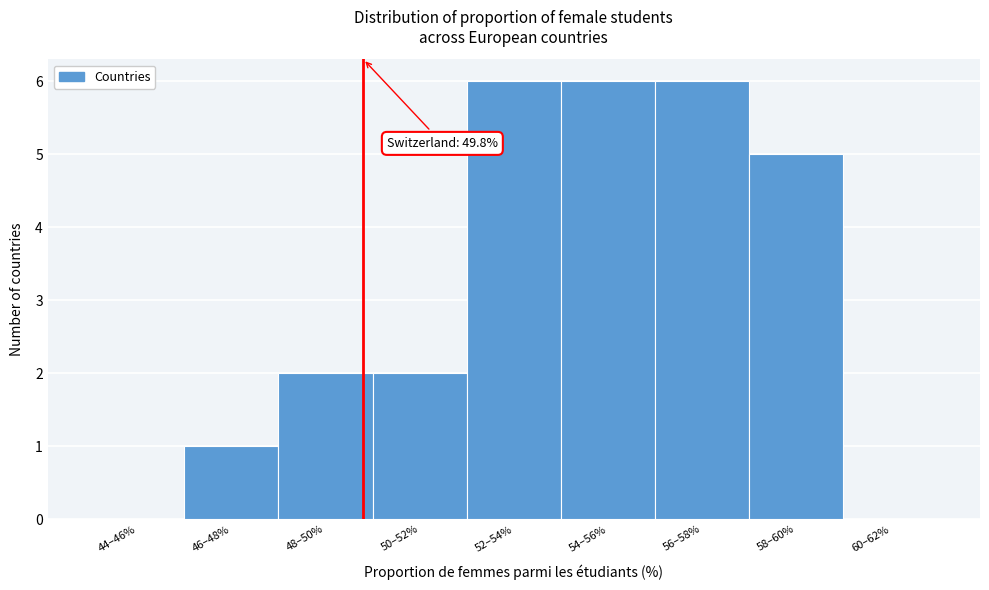

Reading right to left, what are all the values shown in this chart?

60–62%=0	58–60%=5	56–58%=6	54–56%=6	52–54%=6	50–52%=2	48–50%=2	46–48%=1	44–46%=0